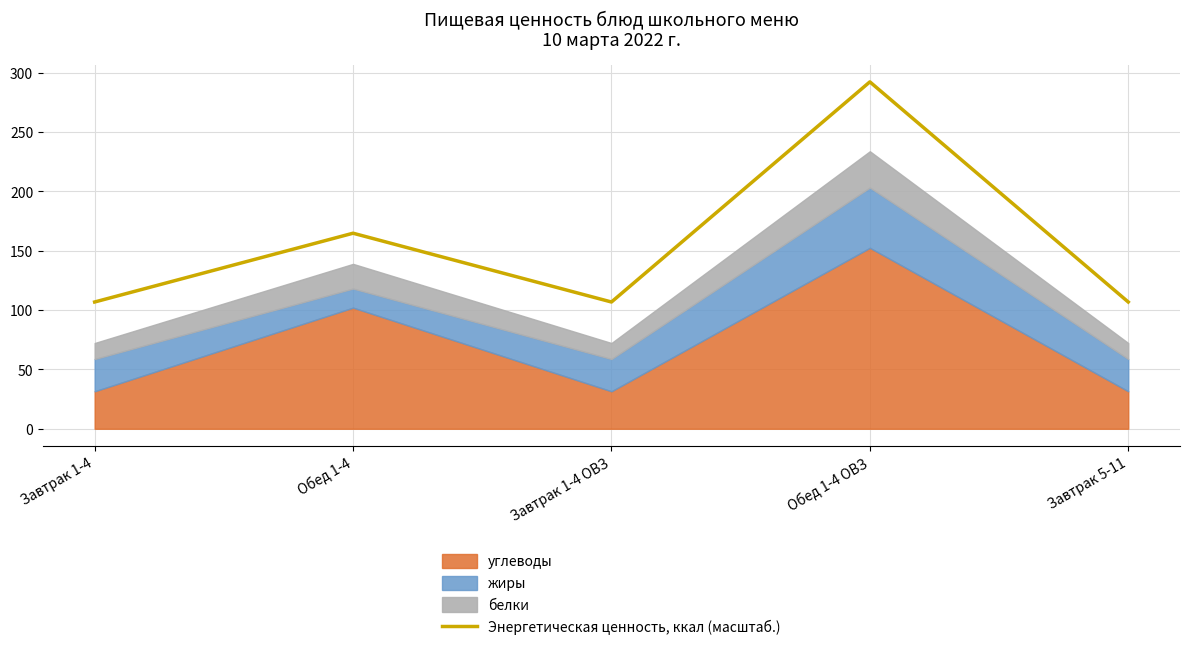

How many interior local valleys (lower than both neighbors) does the data have?

1